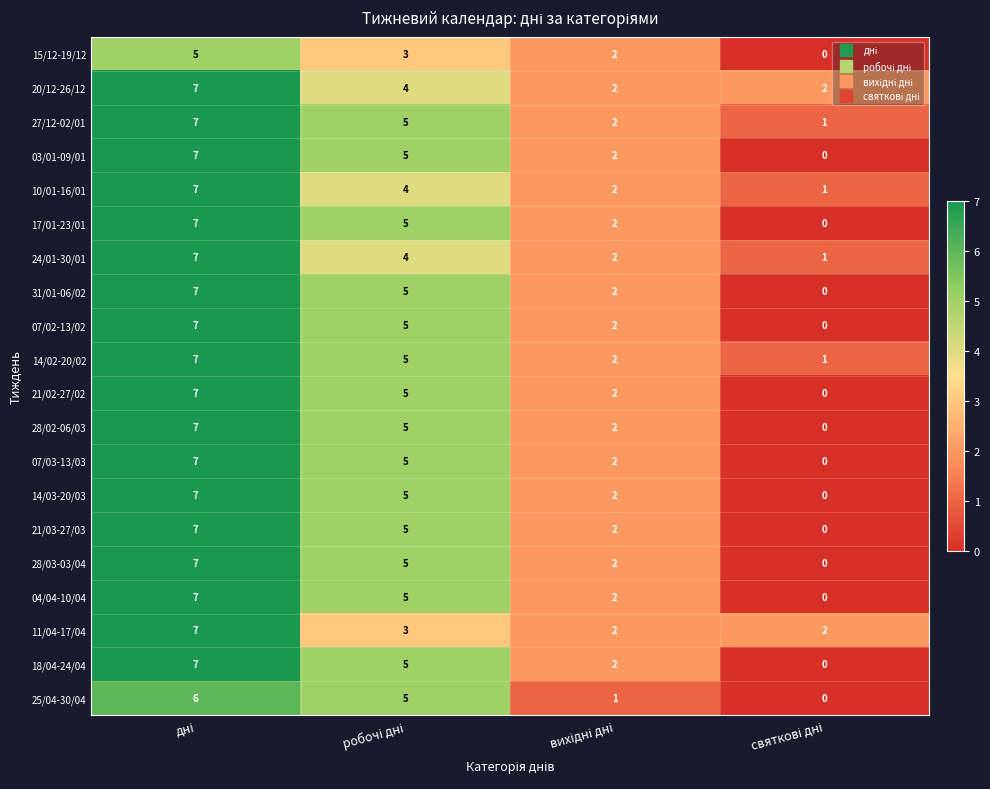

What is the greatest value displayed?

7